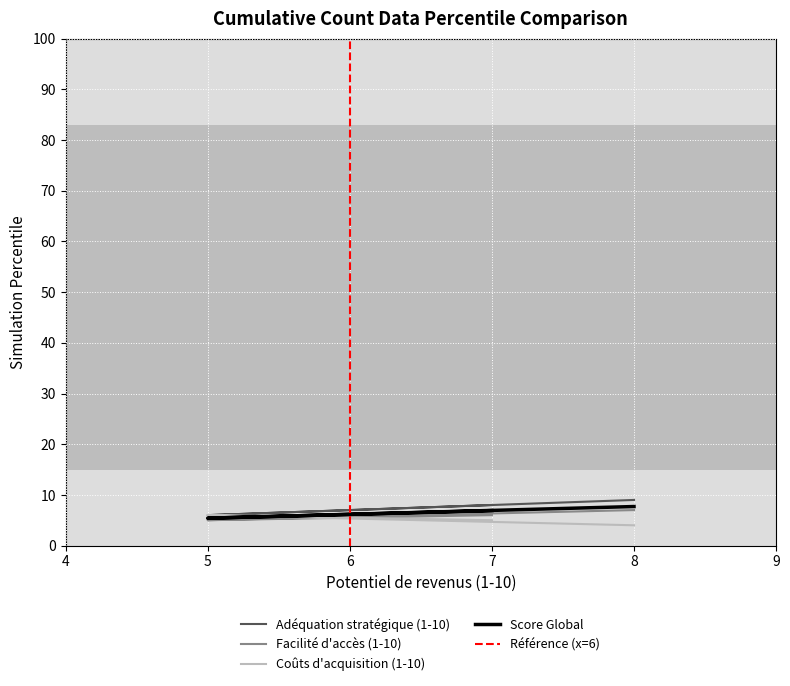

Count the number of data series in this chart.

4